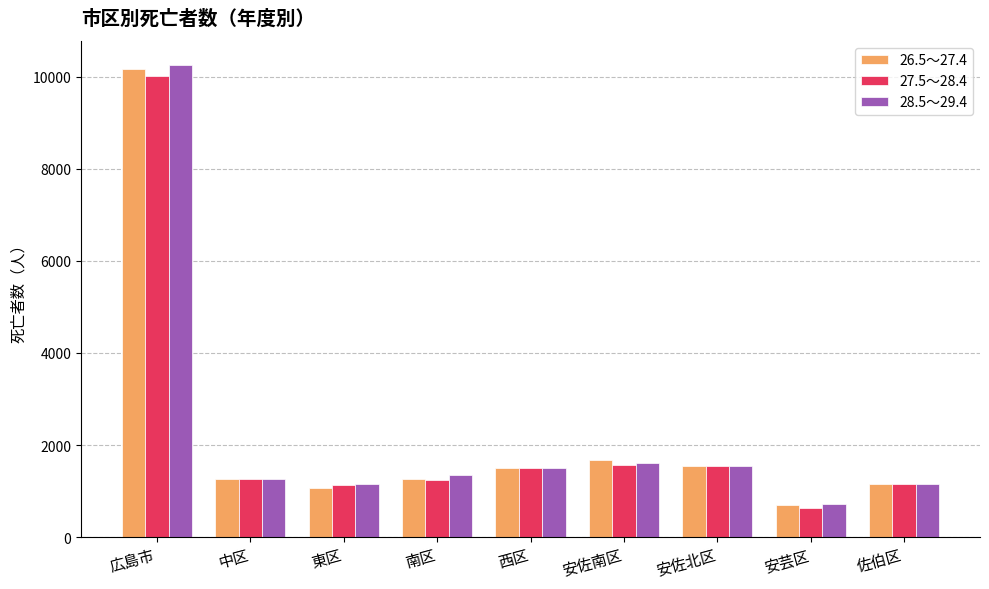

How many bars are there in total?

27